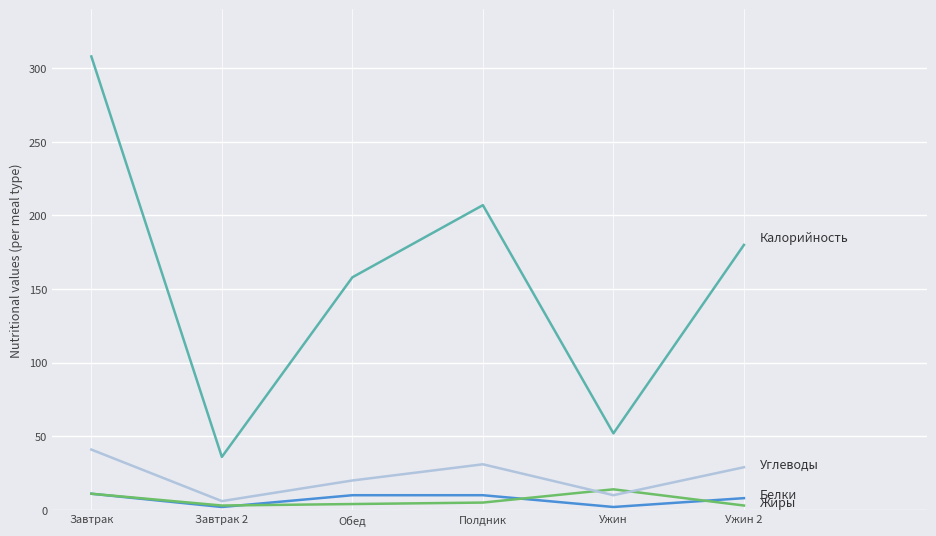

At which category is the sum across all series the highest?

Завтрак